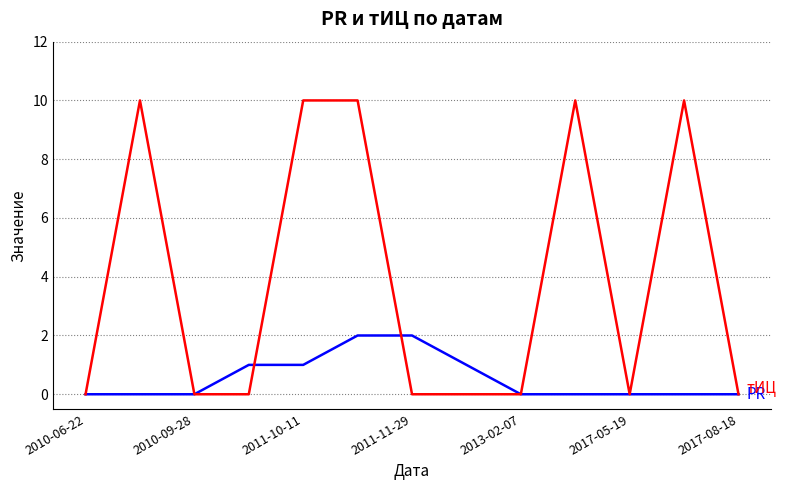

Count the number of categories in the chart.

13